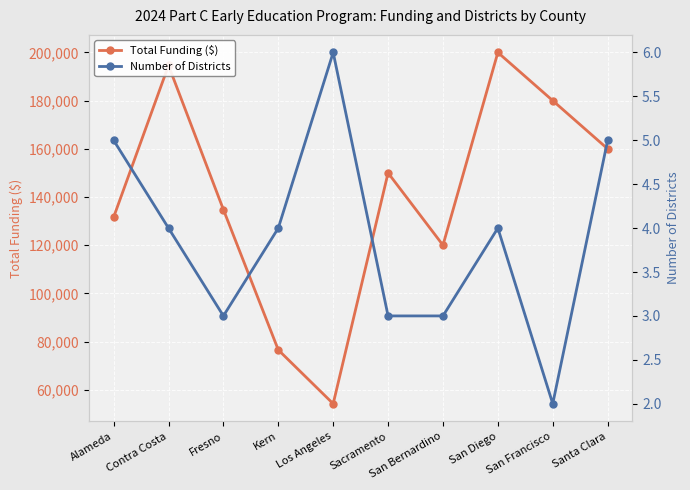

What is the label of the 6th point from the left?

Sacramento